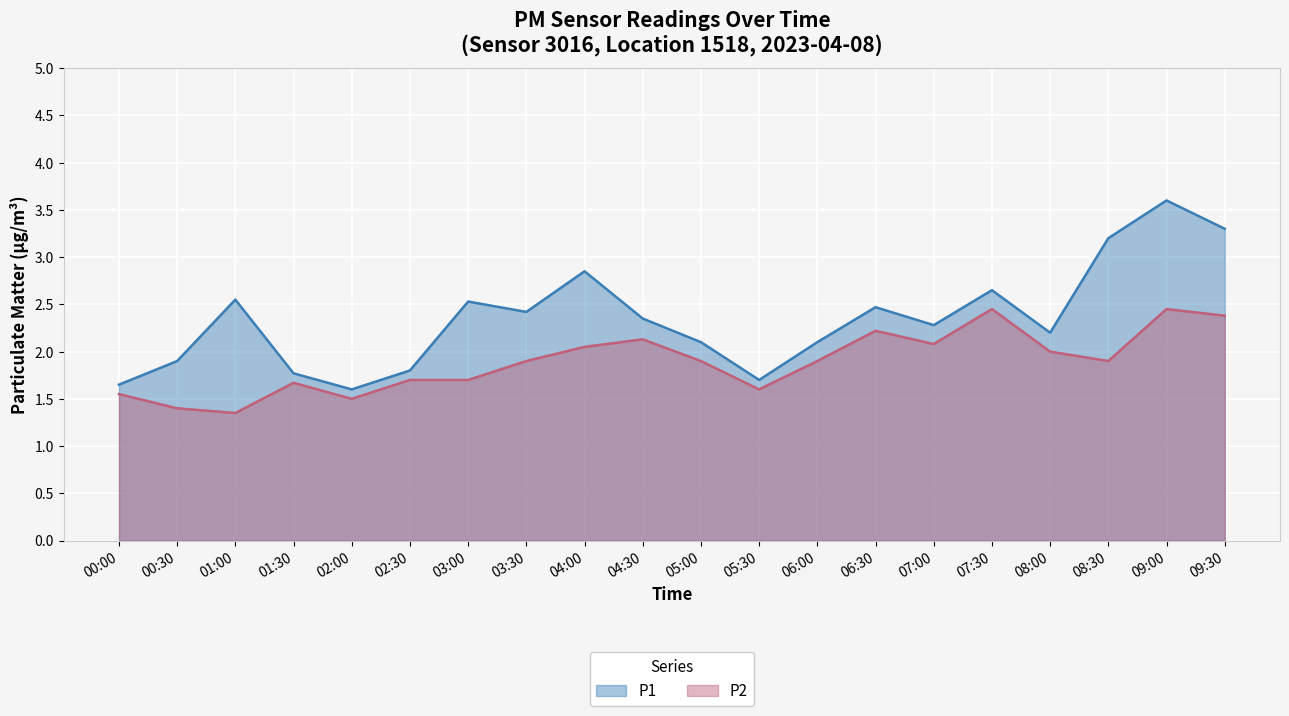

At which category is the sum across all series the highest?

09:00